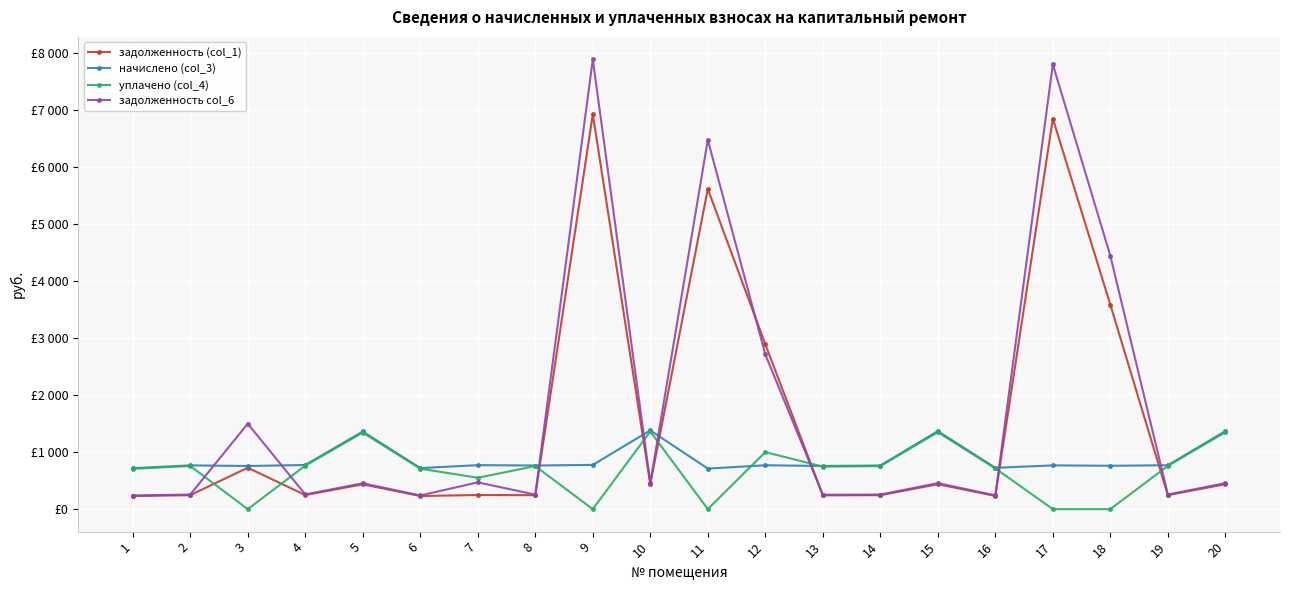

What are all the series names shown in the legend?

задолженность (col_1), начислено (col_3), уплачено (col_4), задолженность col_6